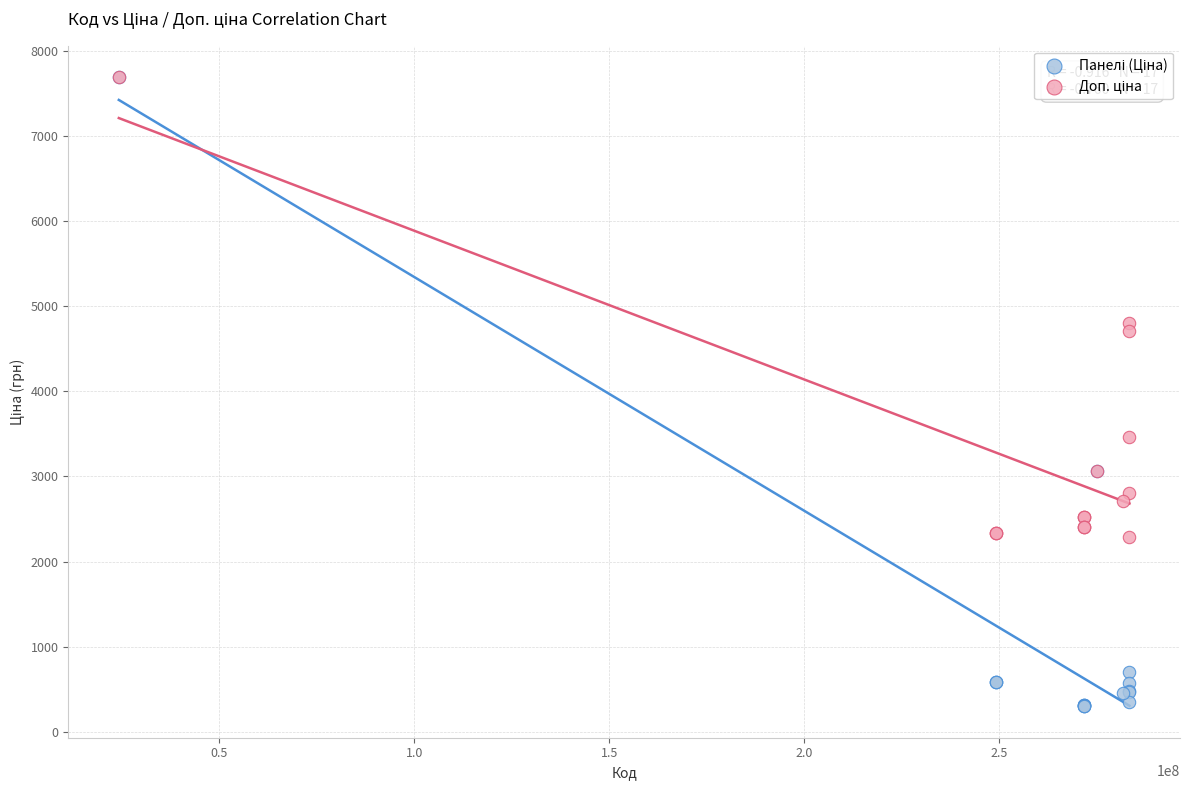

Across all series, what Y value is closest to 3994?

3462.7